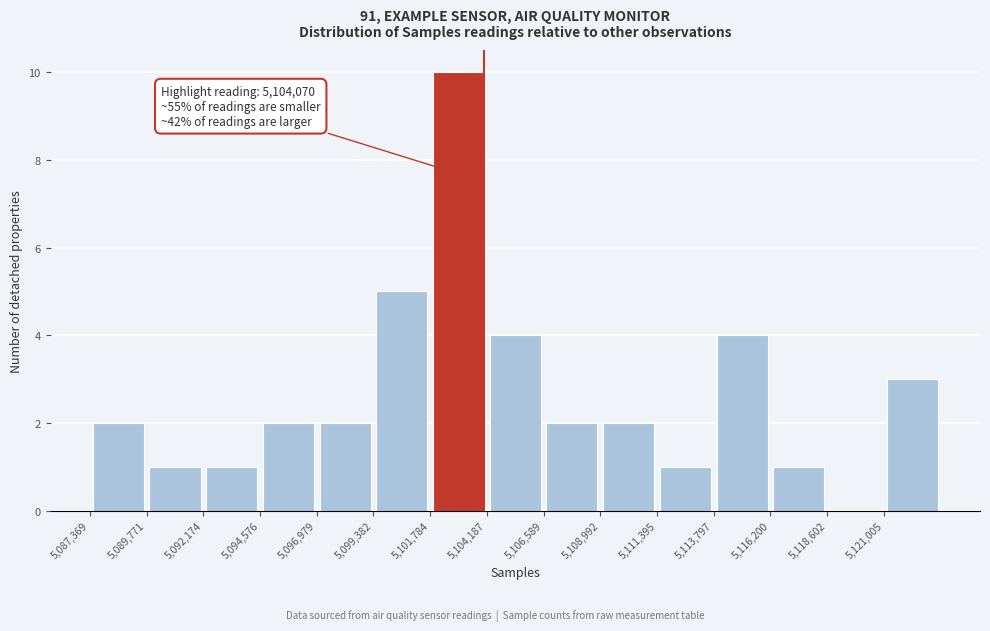

Which range on the x-axis has the tallest bar?

5102000 to 5104000